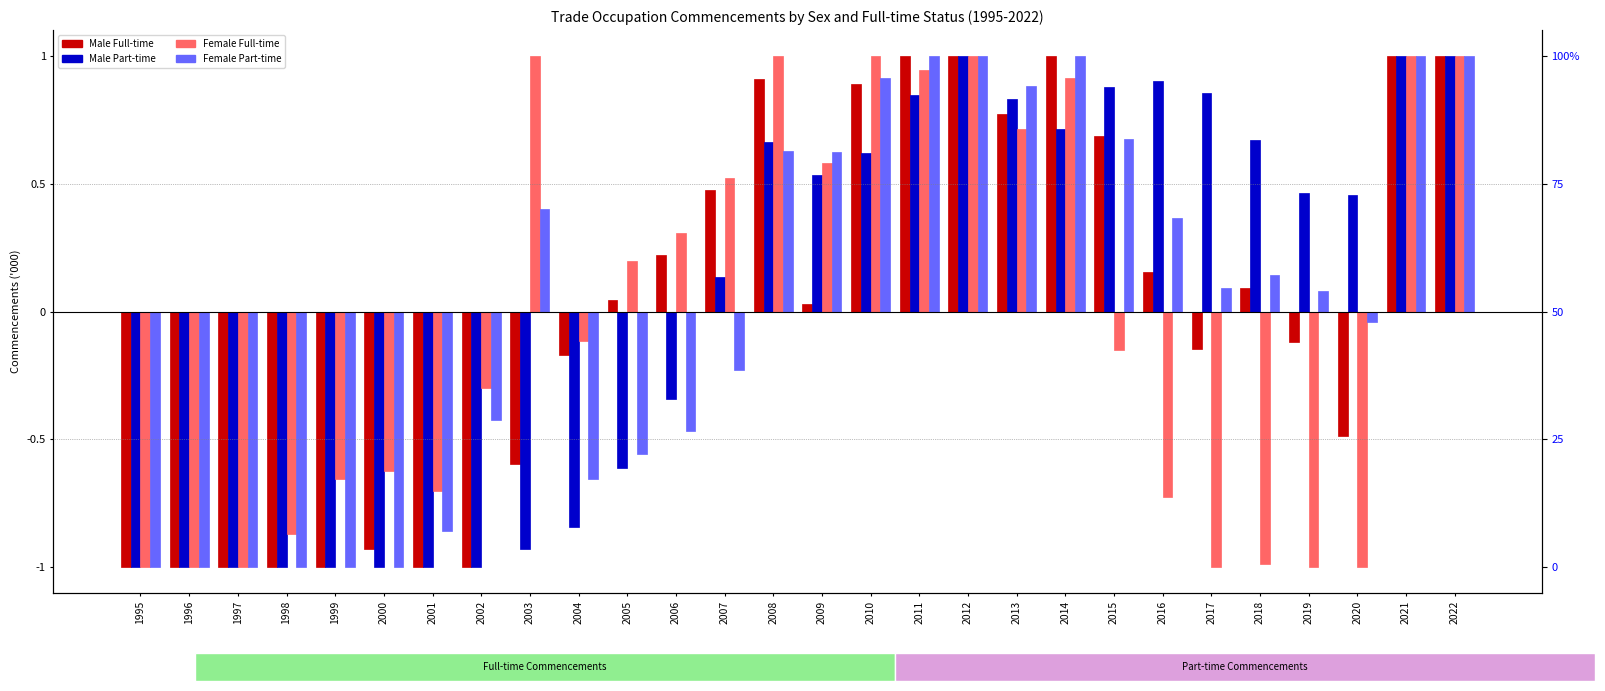

The value of Male Part-time at 2016 is 0.9. True or false?

True